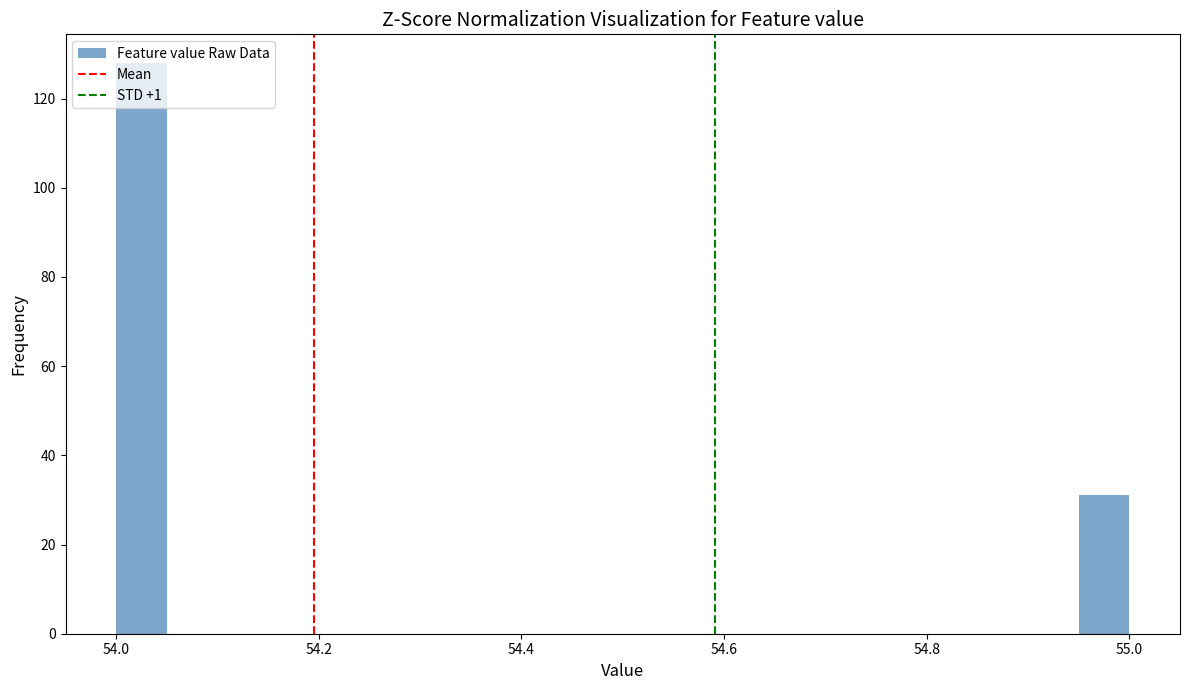

Read against the x-axis, roughly where is the centre of the tallest bar?

54.02